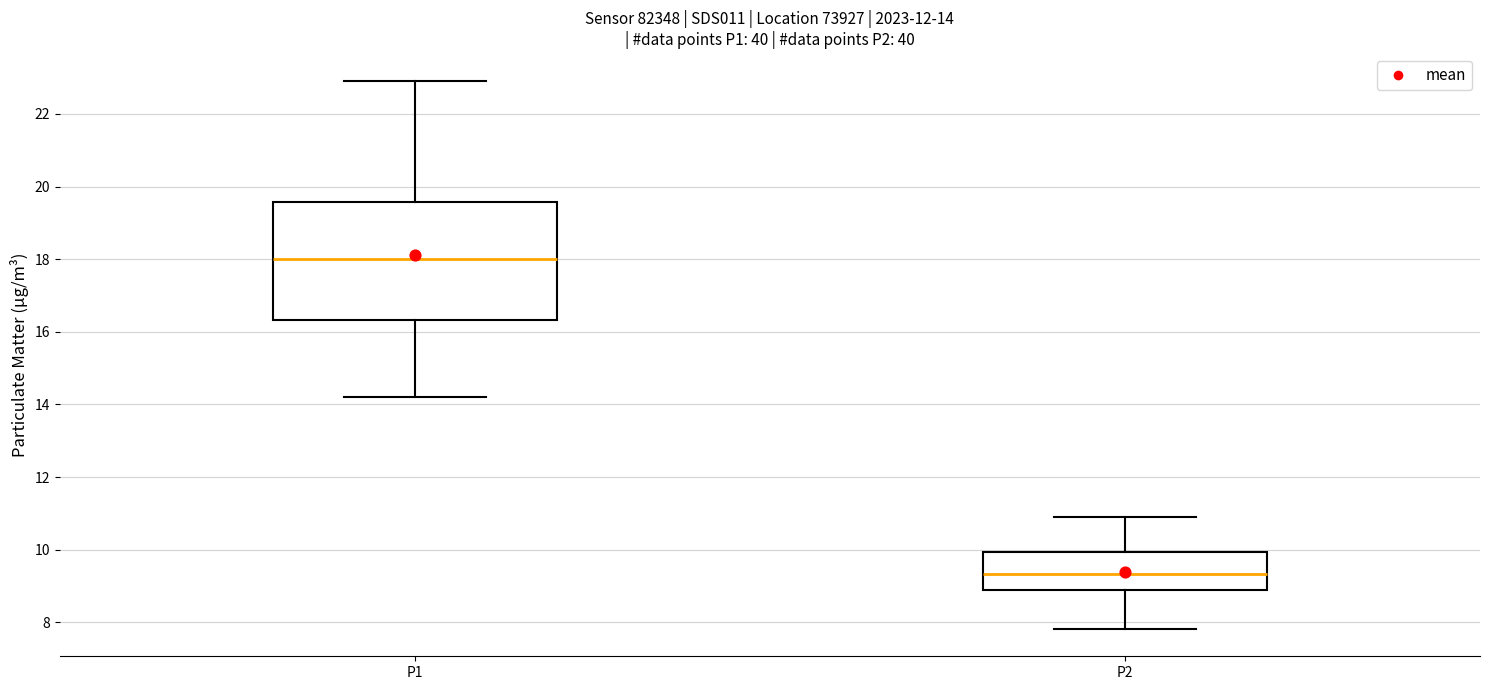

Which box is the tallest, from its lower edge to its upper edge?

P1